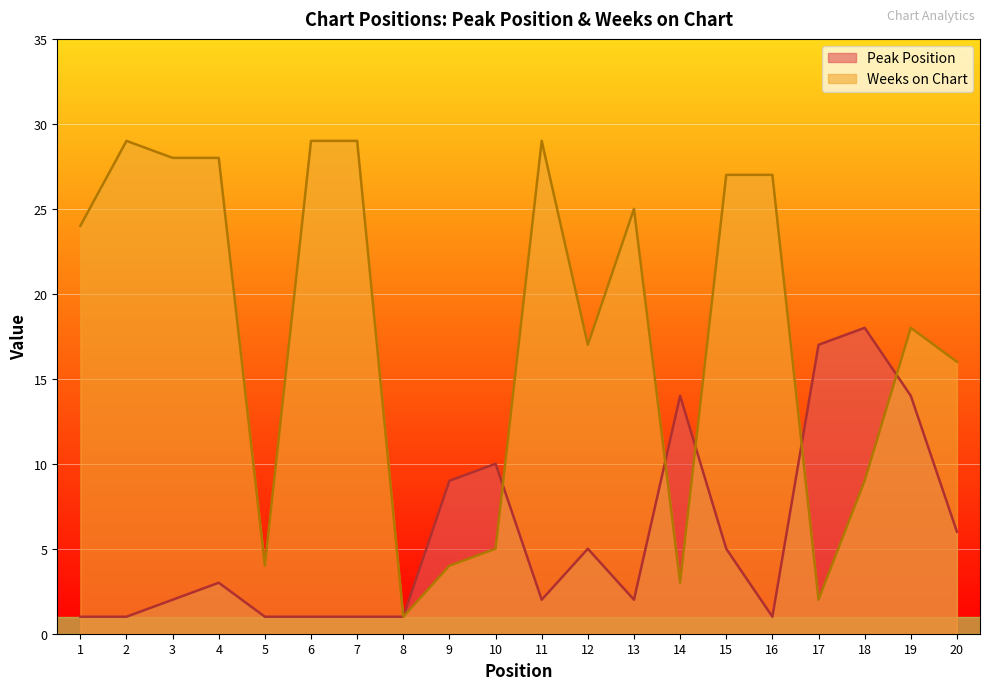

List the series in order of their peak value, lowest first.

Peak Position, Weeks on Chart